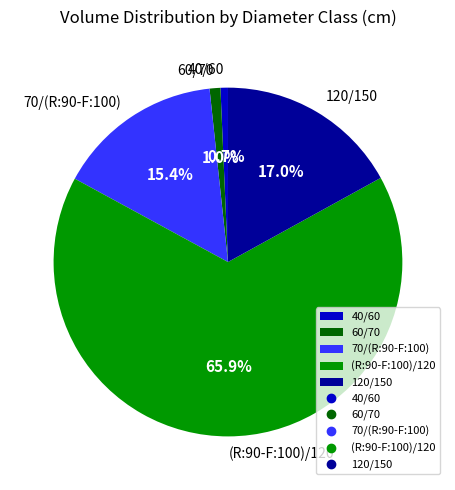

Does any single category account for the majority?

Yes